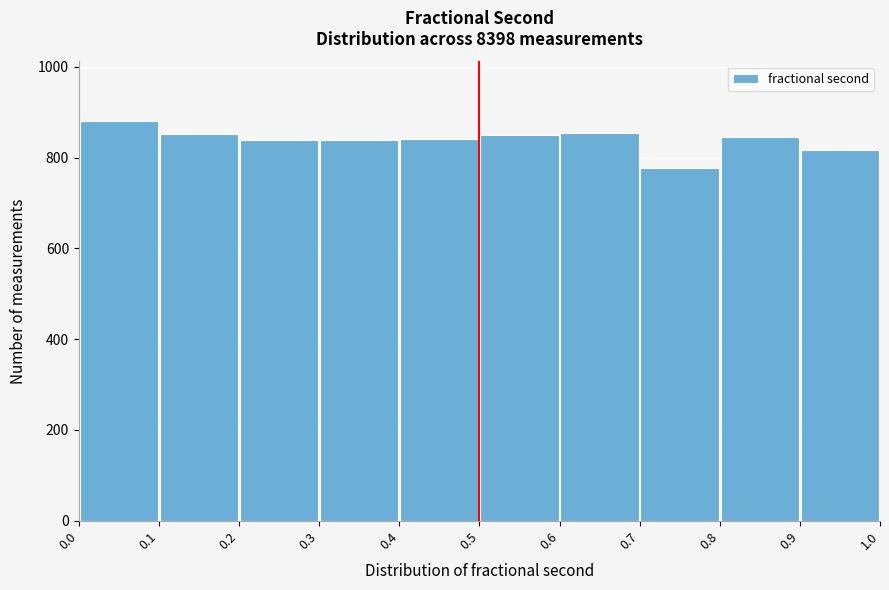

Reading left to right, transcribe this chart: for each bar, give the range it covers on the x-axis and its height. The values are not printed on the chart, so give them approximately, as read against the axis.

0.0 to 0.1: 880
0.1 to 0.2: 860
0.2 to 0.3: 840
0.3 to 0.4: 840
0.4 to 0.5: 840
0.5 to 0.6: 840
0.6 to 0.7: 860
0.7 to 0.8: 780
0.8 to 0.9: 840
0.9 to 1.0: 820